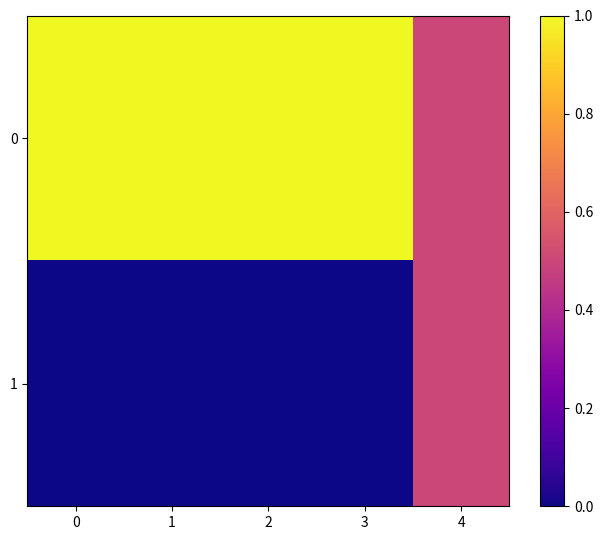

What is the total value across all series at 1?

1.0